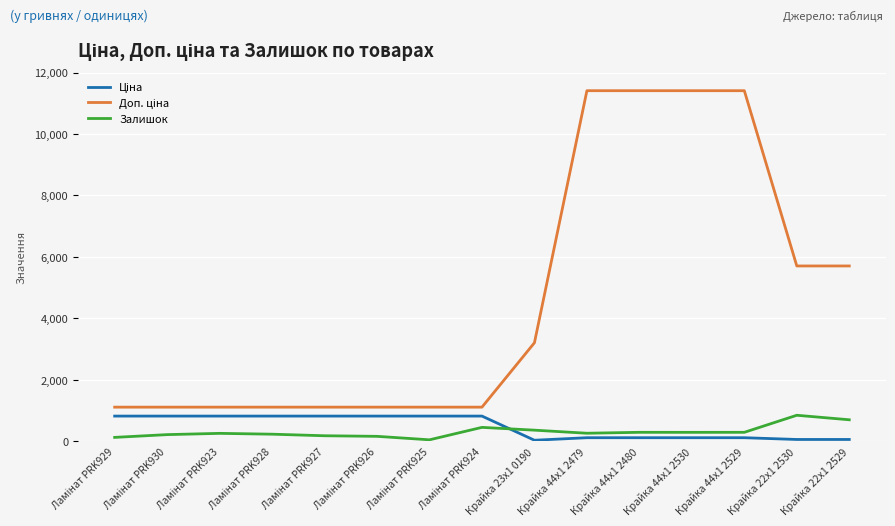

What is the maximum value shown in the chart?

11410.0